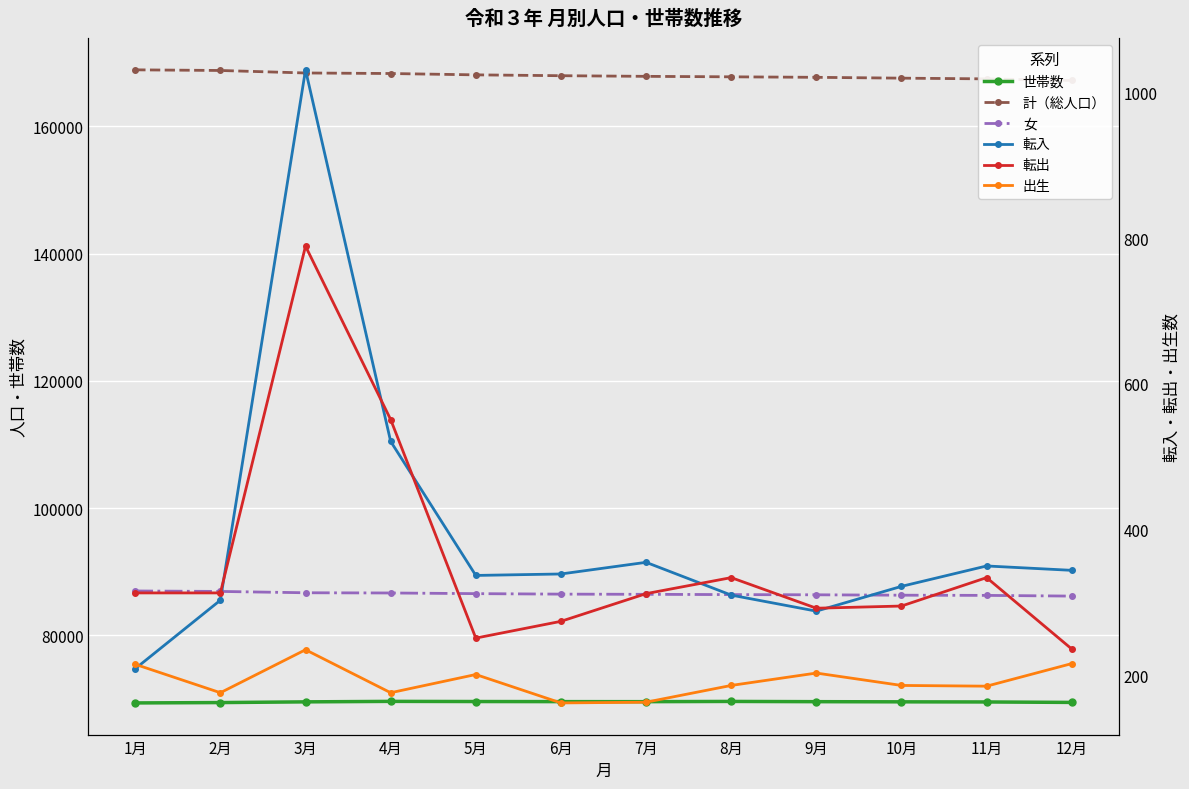

True or false: 女 has more than 0 interior local peaks.

False